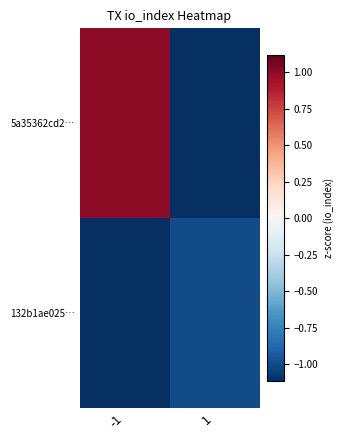

Which category has the lowest value across all series?

1